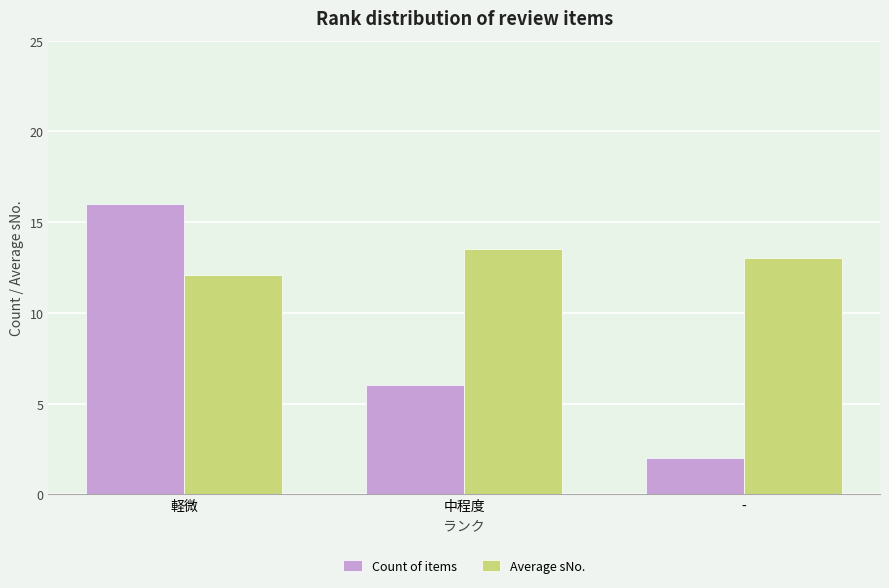

Is the value of Average sNo. at - greater than the value of Count of items at 中程度?

Yes